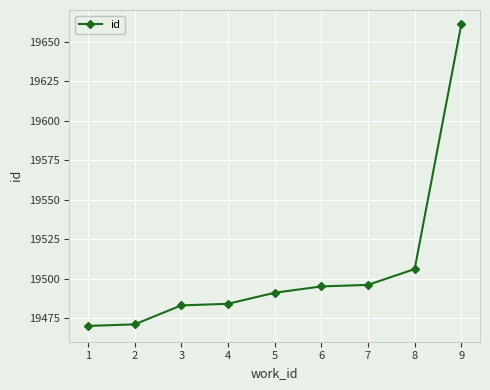

What is the change in value from 1 to 5?

+21